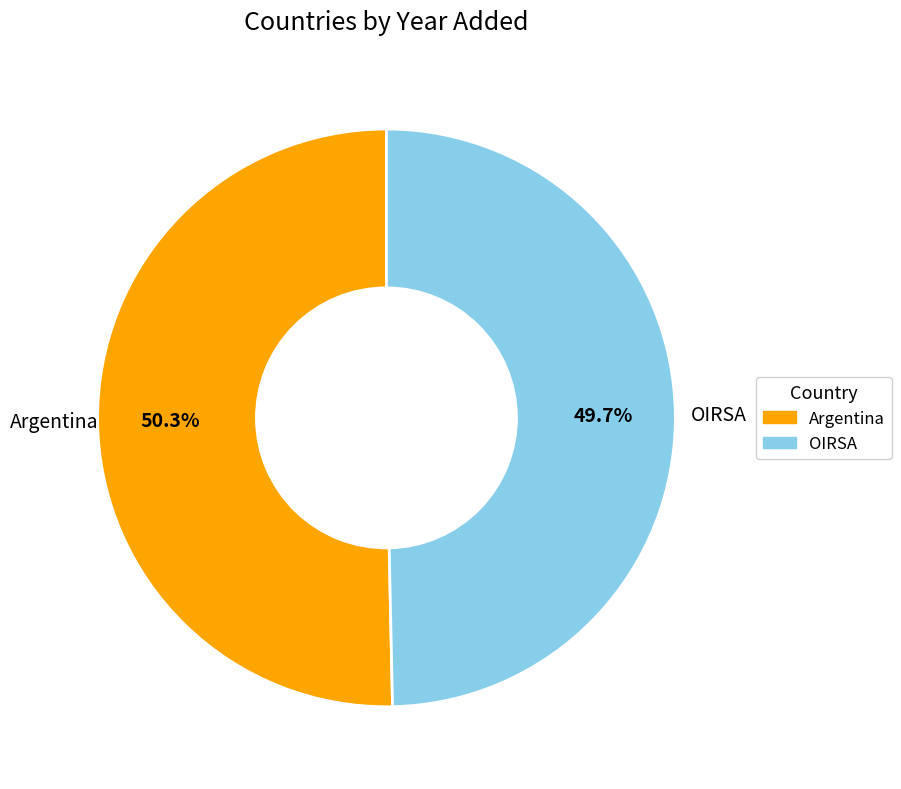

Which category has the biggest portion of the pie?

Argentina